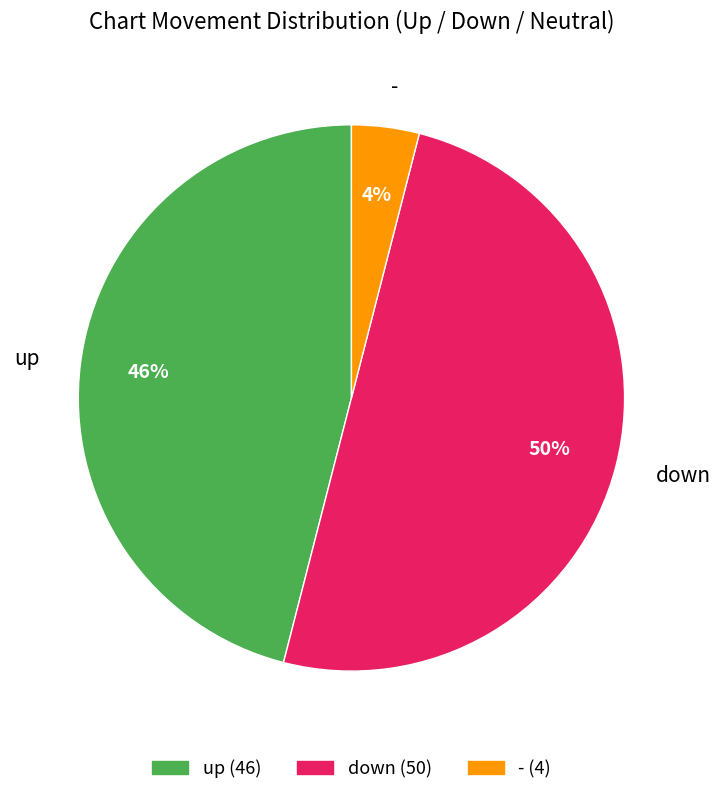

Approximately how many times larger is the value at down compared to up?

1.1